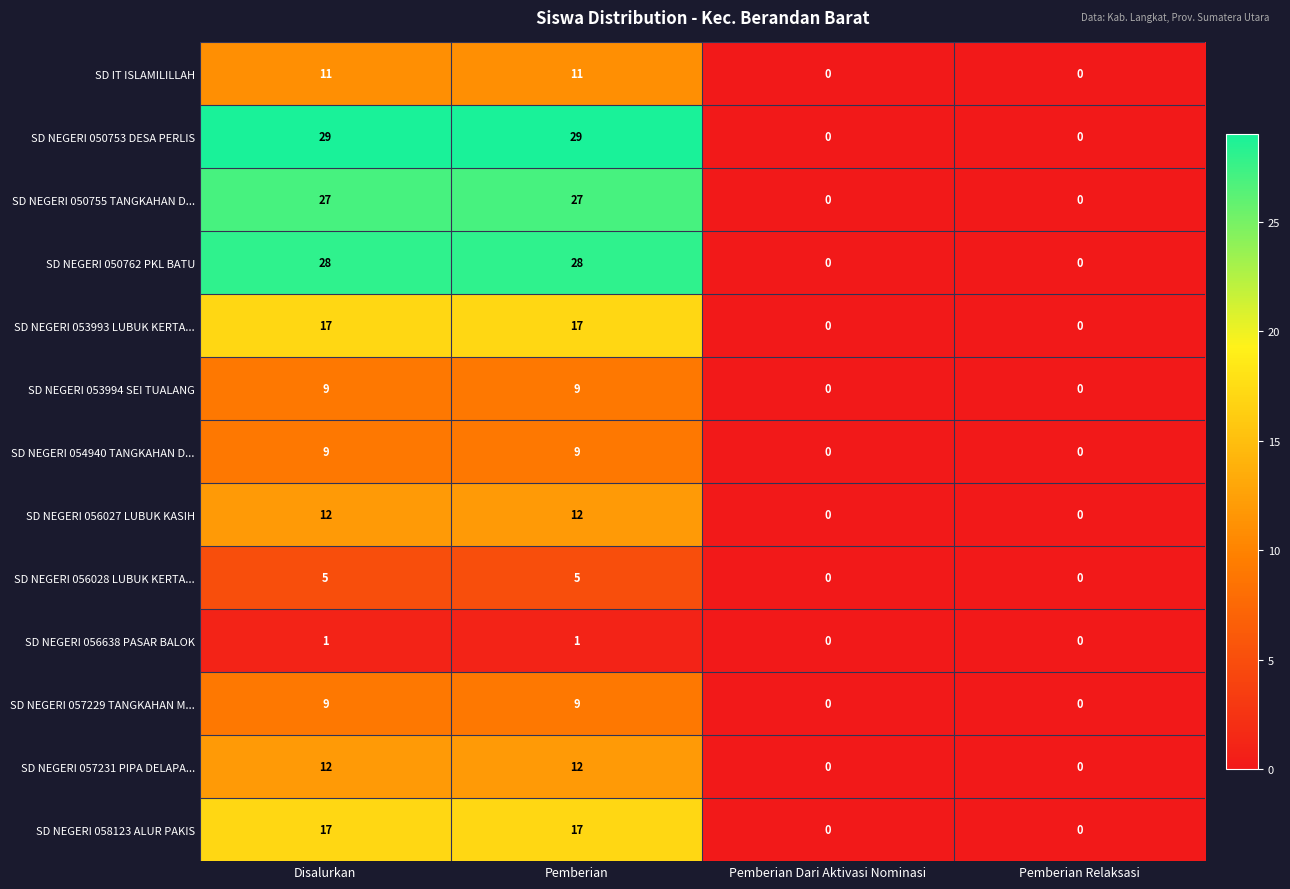

The value of SD NEGERI 056028 LUBUK KERTA... at Pemberian Relaksasi is 0. True or false?

True